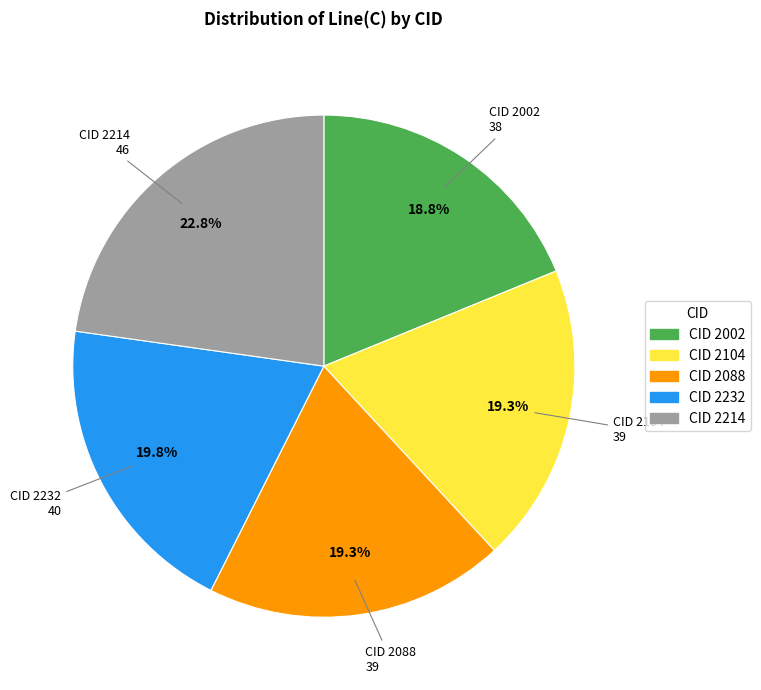

Is there any slice that represents more than half of the pie?

No